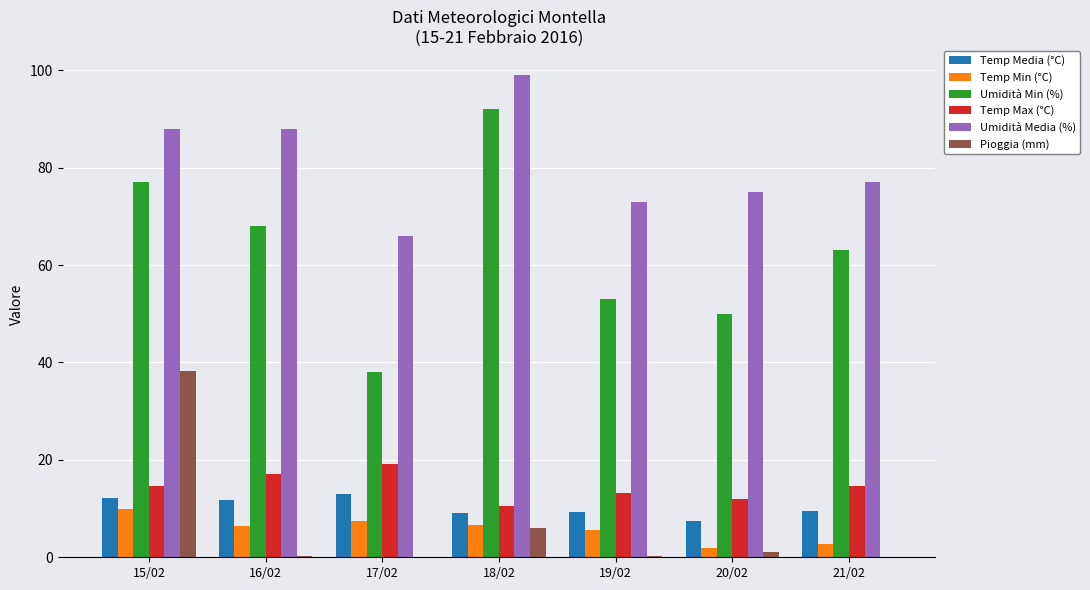

What is the approximate value of Temp Media (°C) at 15/02?

12.2